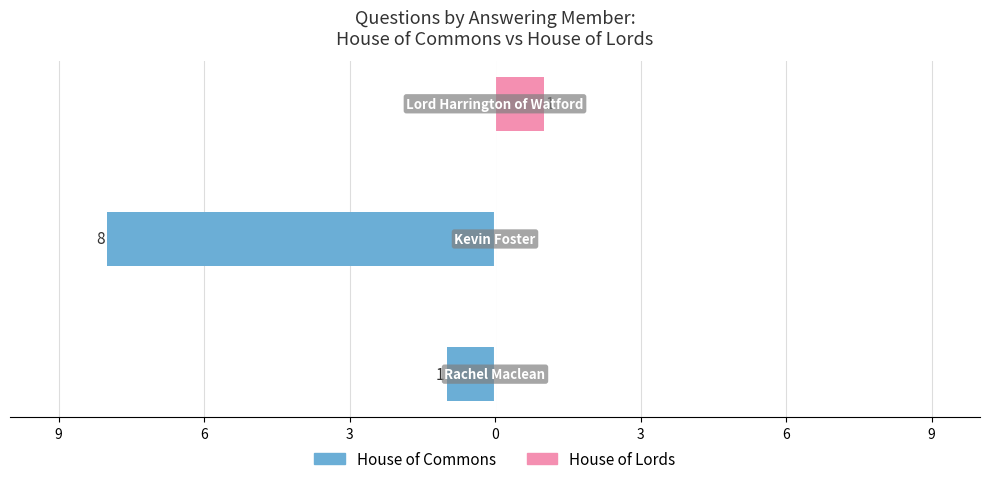

What is the difference between the maximum and minimum values in the House of Commons series?

8